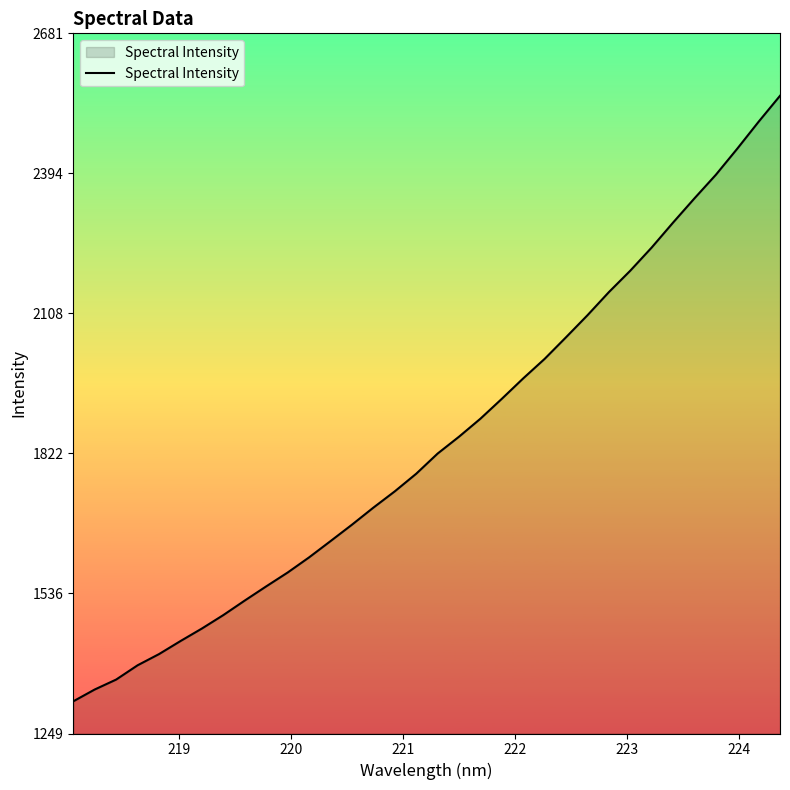

What is the greatest value displayed?

2553.5